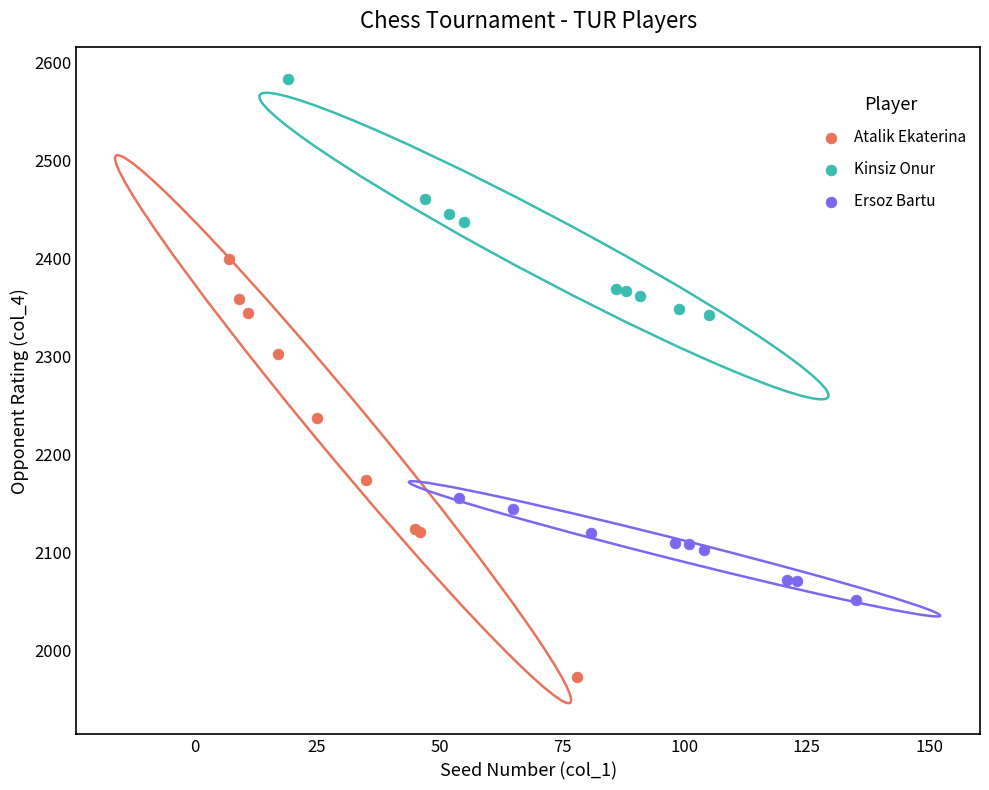

Which series contains the lowest Y value?

Atalik Ekaterina